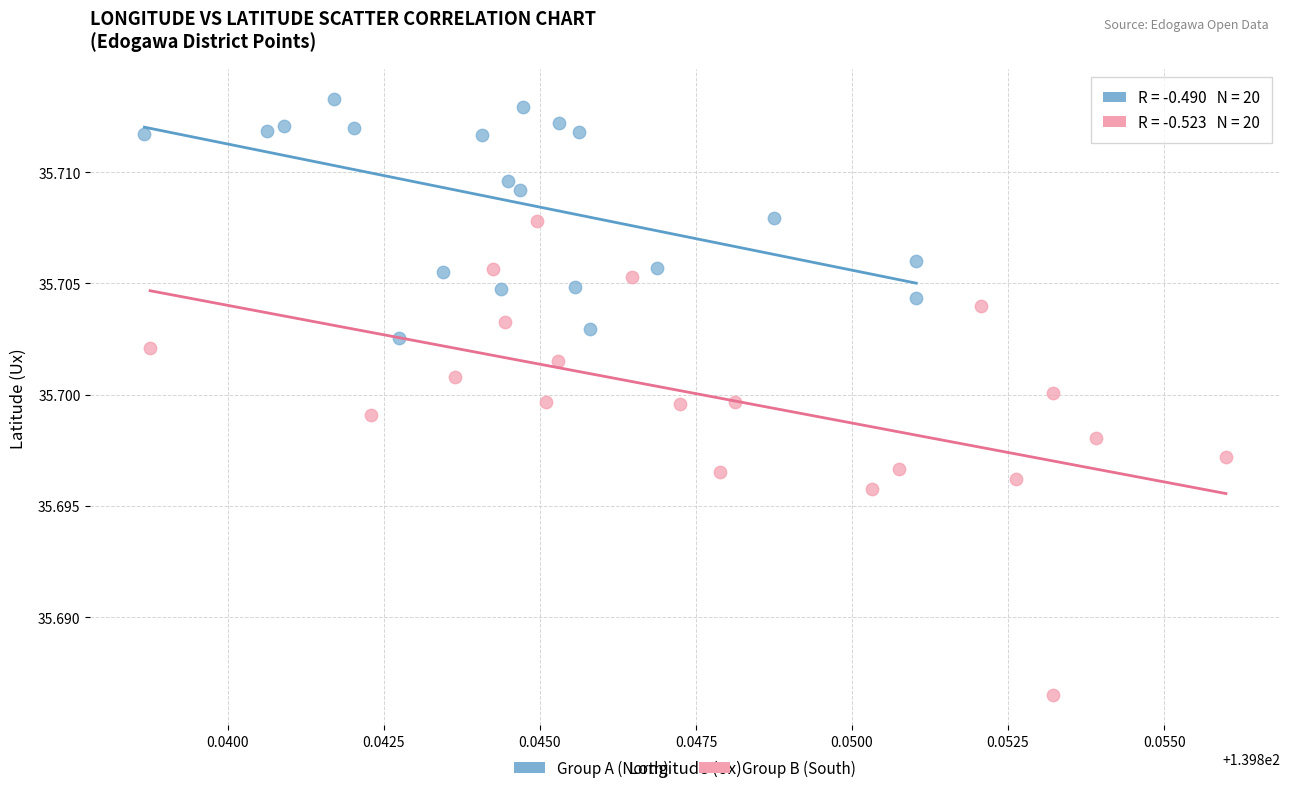

Which series reaches the maximum Y coordinate?

Group A (North)